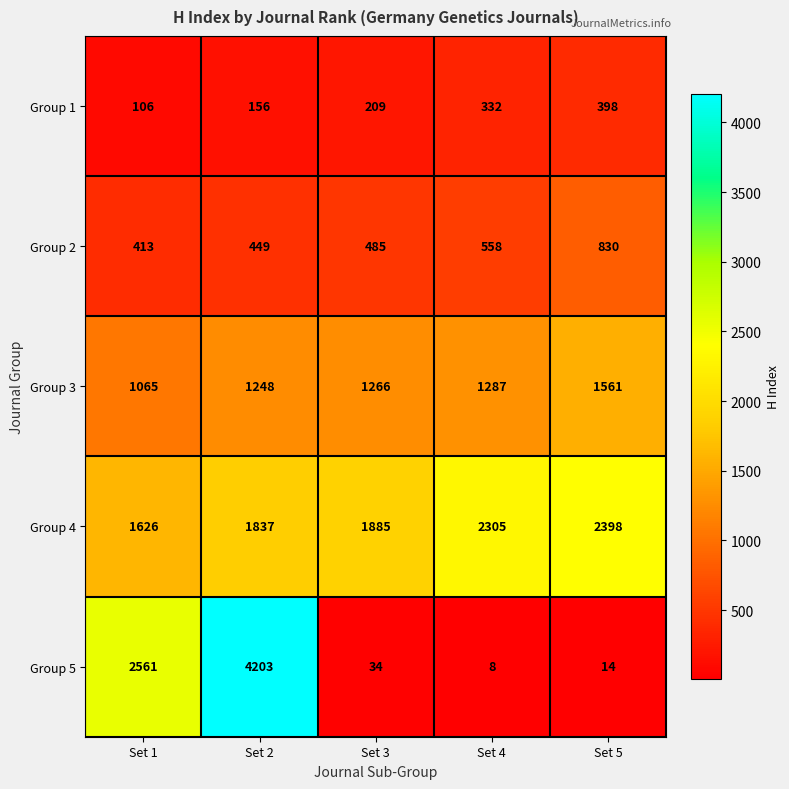

True or false: Group 1 has a value of 156 at Set 2.

True